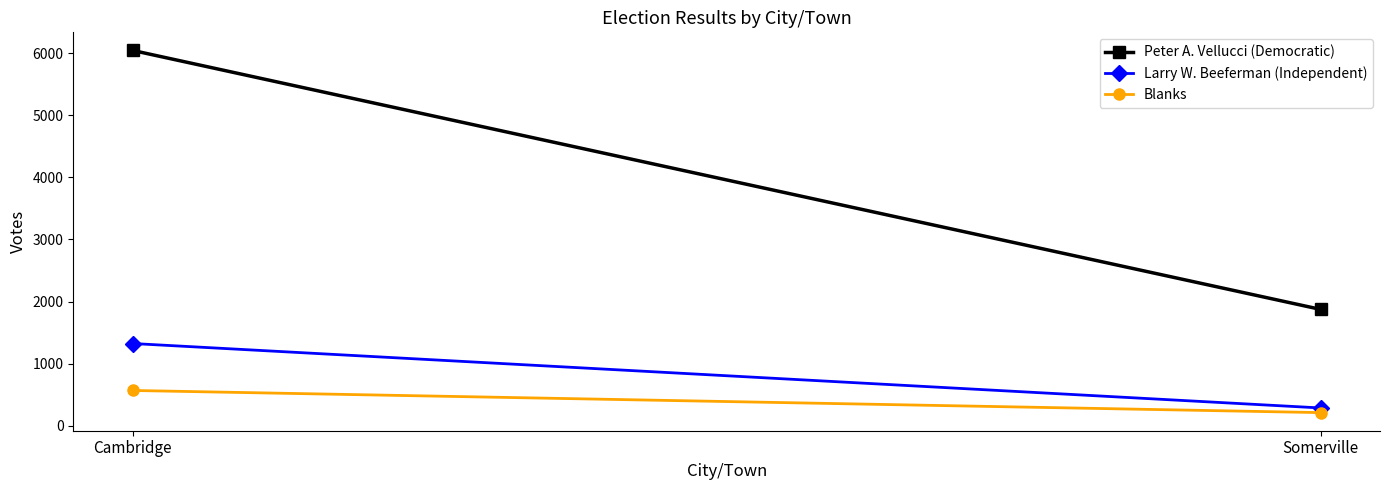

What is the label of the 1st point from the right?

Somerville